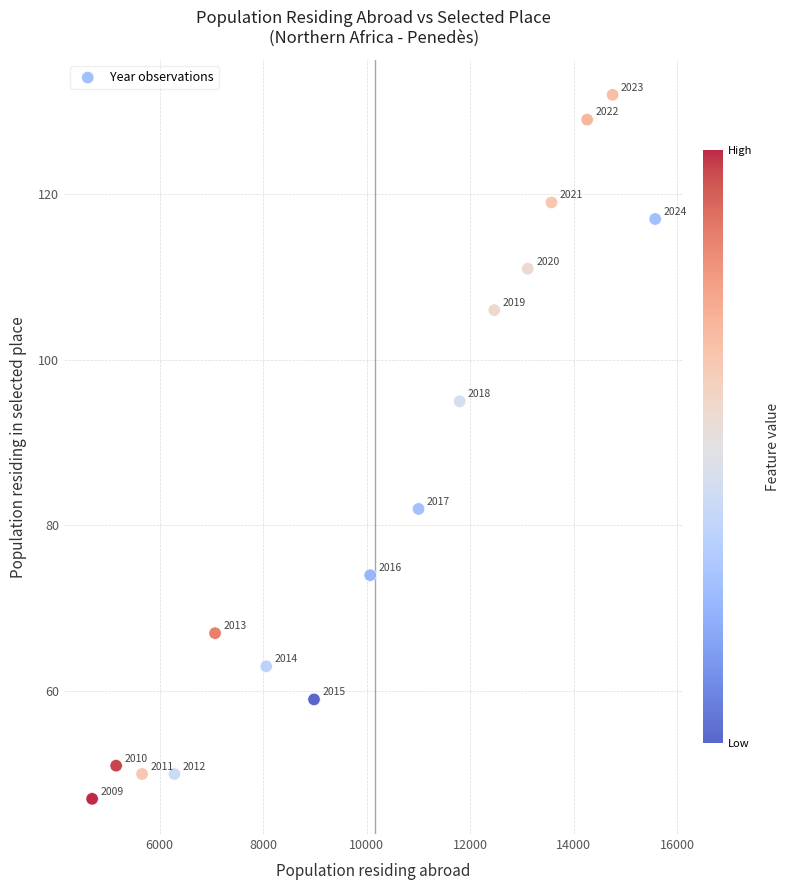

What is the range of X values (max minus min)?

10881